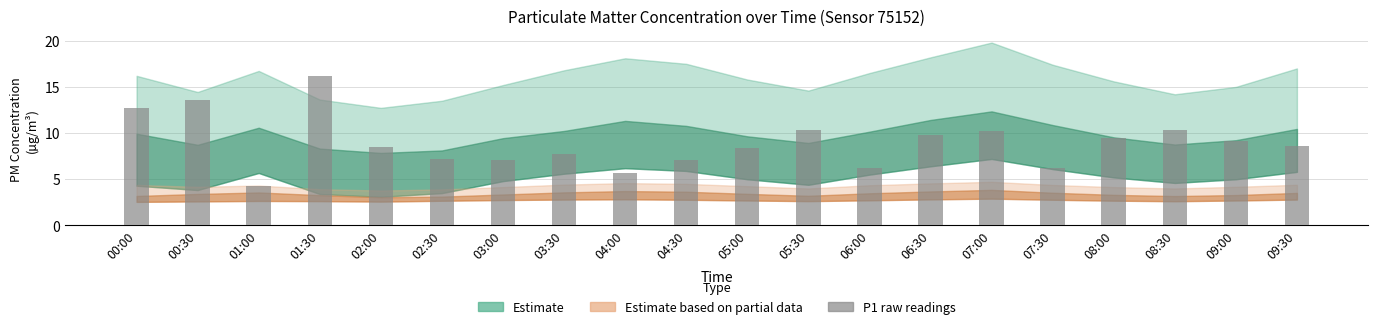

Count the number of categories in the chart.

20